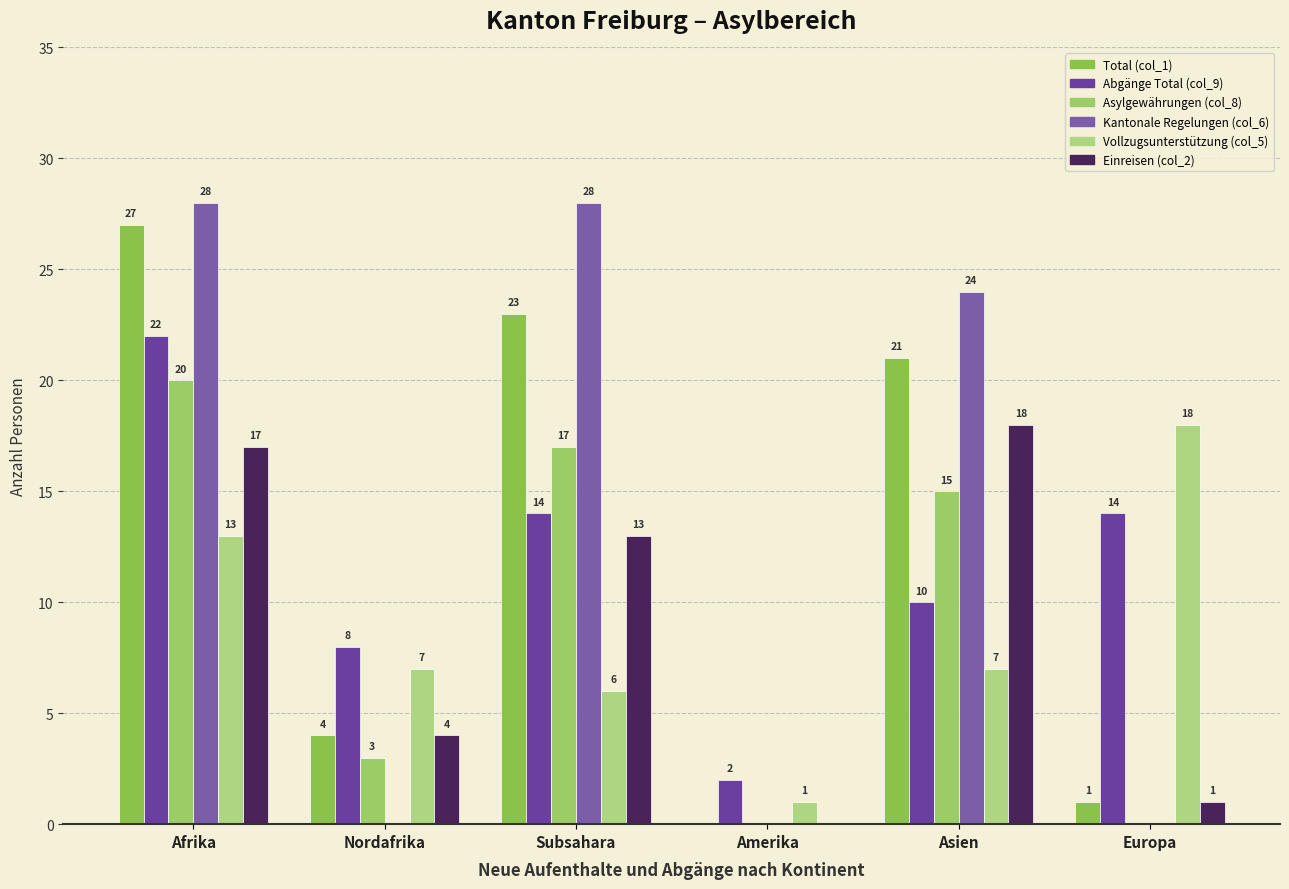

Reading right to left, what are all the values shown in this chart?

Total (col_1): 1	21	0	23	4	27
Abgänge Total (col_9): 14	10	2	14	8	22
Asylgewährungen (col_8): 0	15	0	17	3	20
Kantonale Regelungen (col_6): 0	24	0	28	0	28
Vollzugsunterstützung (col_5): 18	7	1	6	7	13
Einreisen (col_2): 1	18	0	13	4	17